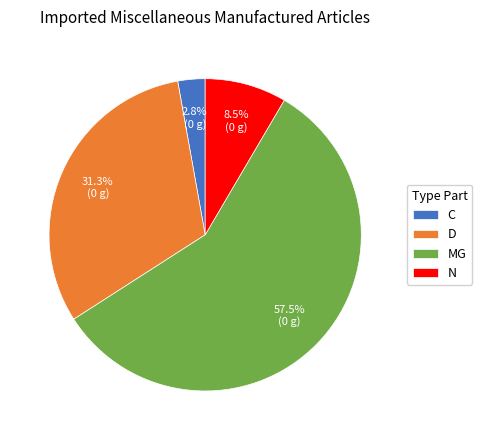

To the nearest percent, what is the difference between the largest and smallest slice percentages?

55%